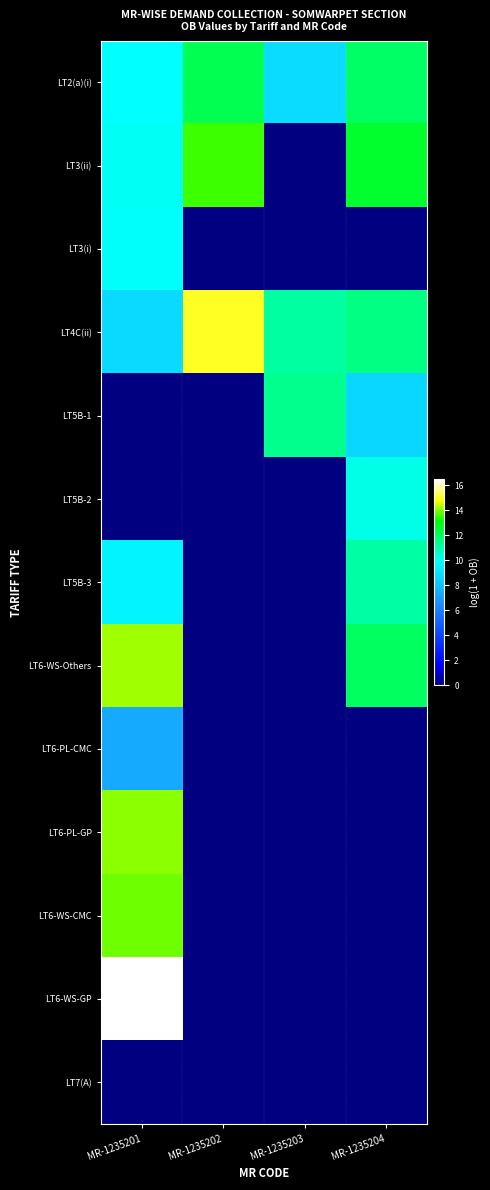

What is the spread (max minus min) of values at MR-1235202?

15.1